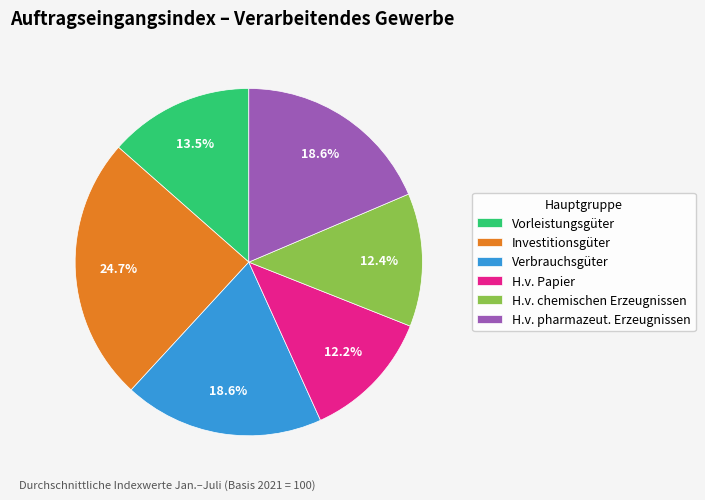

Approximately how many times larger is the value at Vorleistungsgüter compared to Investitionsgüter?

0.5